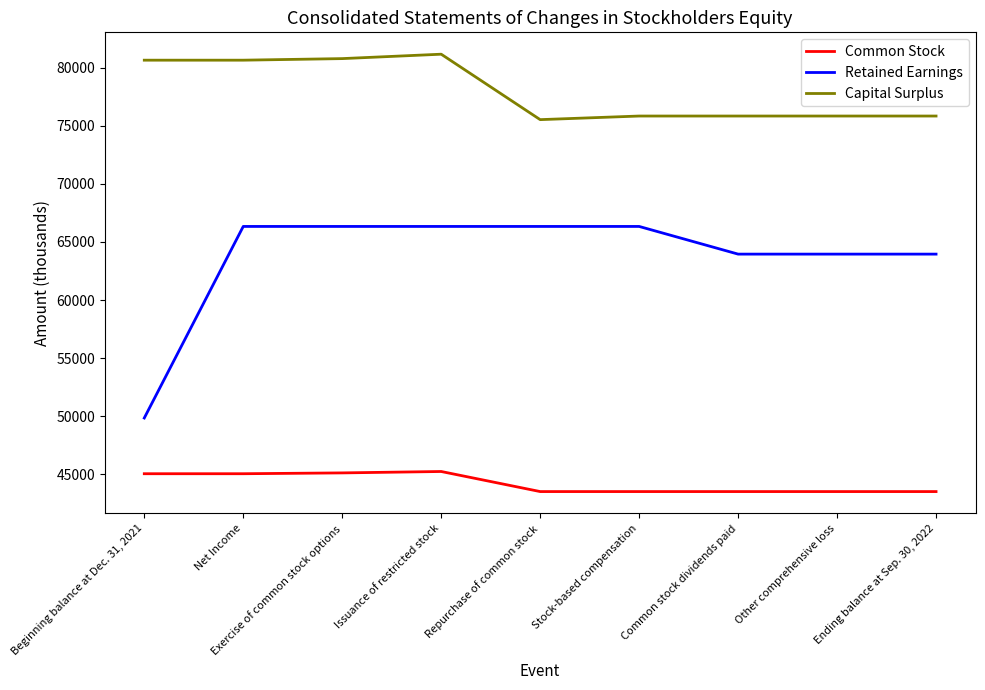

Which series has the largest total across all categories?

Capital Surplus